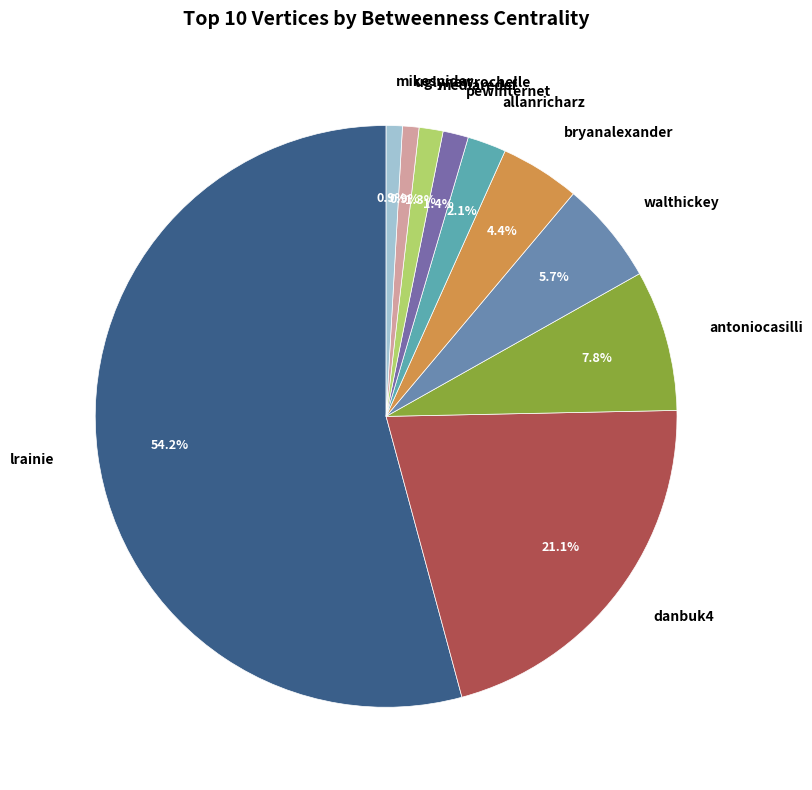

Count the number of slices in the pie.

10